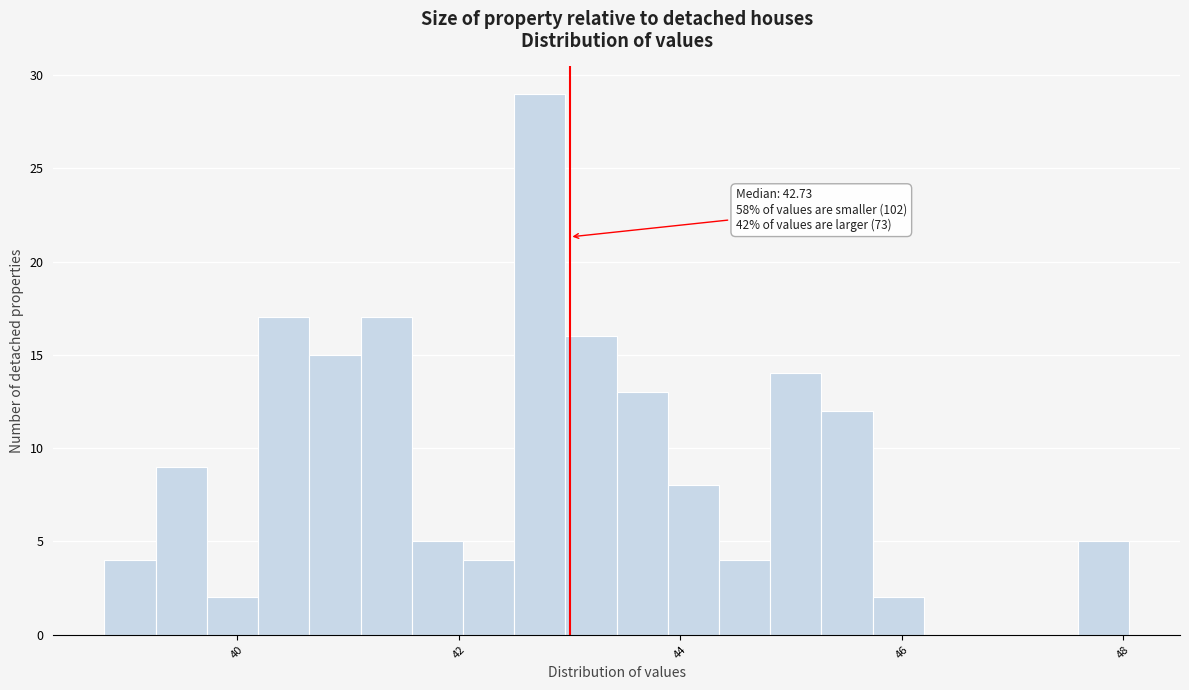

Around what value on the x-axis is the tallest bar? Give the approximate position of its centre, as read against the axis.

42.8